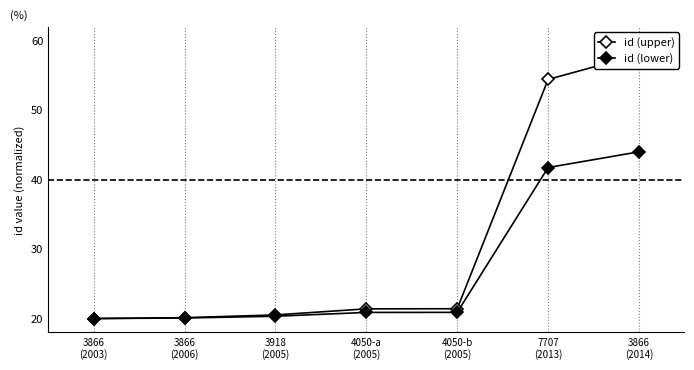

Rank the categories by id (lower) value from highest to lowest.

3866
(2014), 7707
(2013), 4050-b
(2005), 4050-a
(2005), 3918
(2005), 3866
(2006), 3866
(2003)